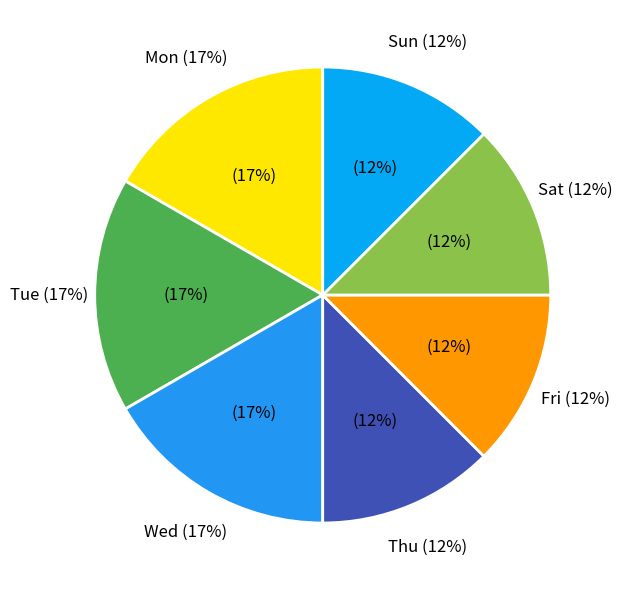

Does Fri represent more than half of the total?

No